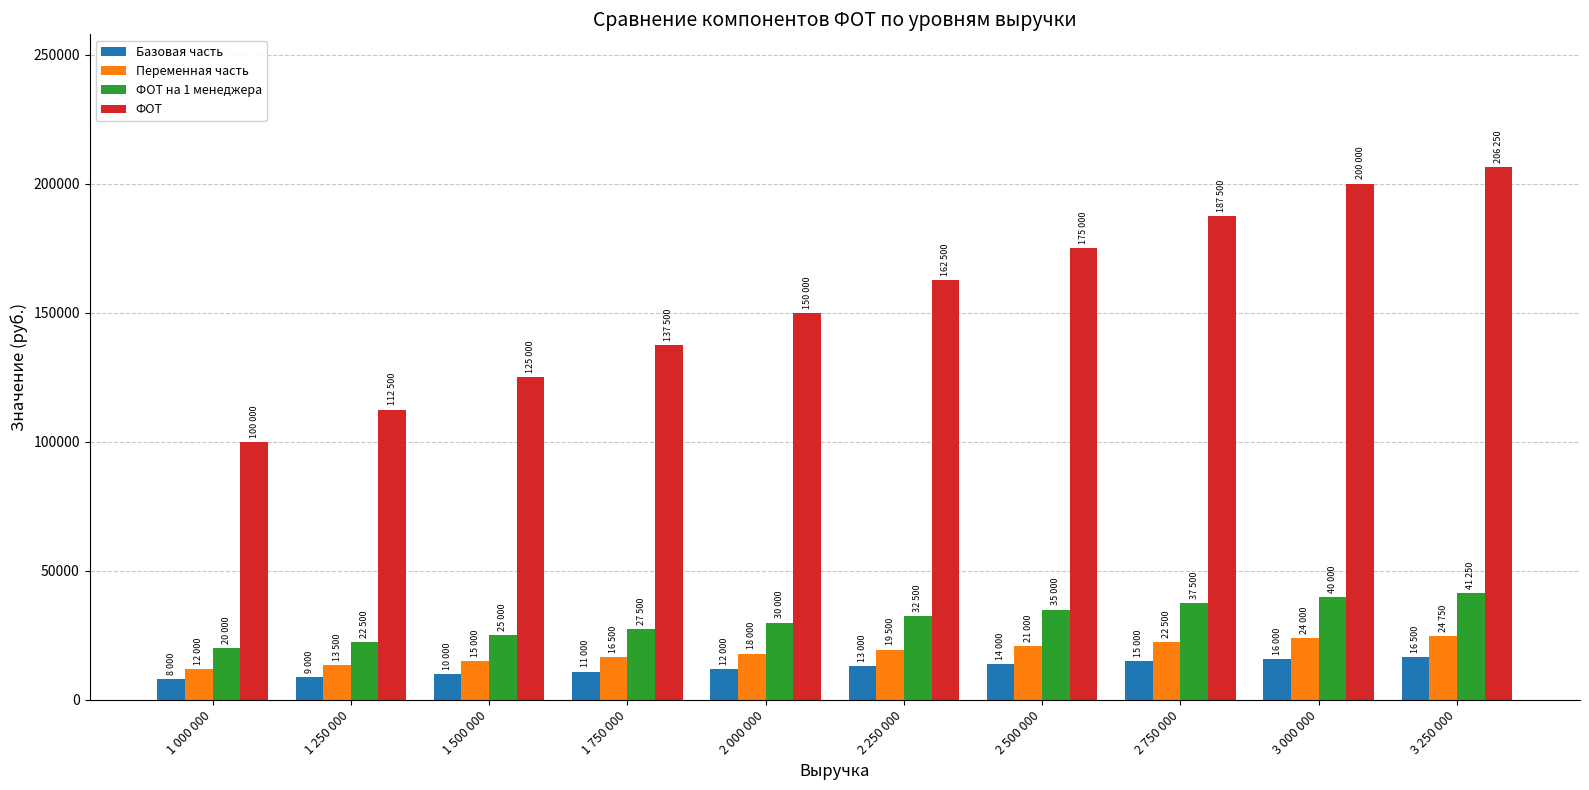

What is the difference between the second highest and second lowest values in the Переменная часть series?

10500